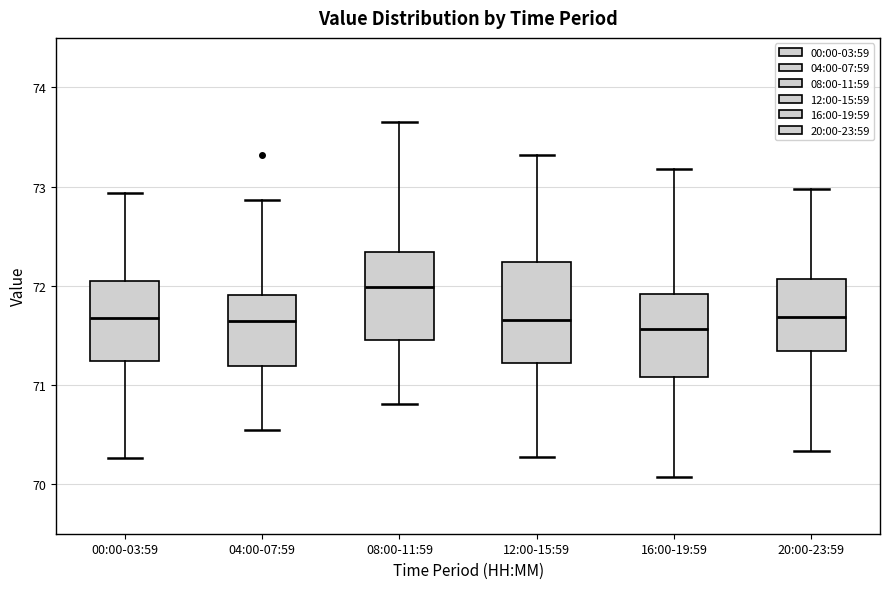

Reading left to right, read every box against the y-axis: the position of its median line, the range the box covers, and the ends of its whiskers. The values are not printed on the chart, so give them approximately, as read against the axis.

00:00-03:59: median 71.7, box 71.2 to 72.1, whiskers 70.3 to 72.9
04:00-07:59: median 71.6, box 71.2 to 71.9, whiskers 70.5 to 72.9
08:00-11:59: median 72.0, box 71.5 to 72.3, whiskers 70.8 to 73.7
12:00-15:59: median 71.7, box 71.2 to 72.2, whiskers 70.3 to 73.3
16:00-19:59: median 71.6, box 71.1 to 71.9, whiskers 70.1 to 73.2
20:00-23:59: median 71.7, box 71.3 to 72.1, whiskers 70.3 to 73.0